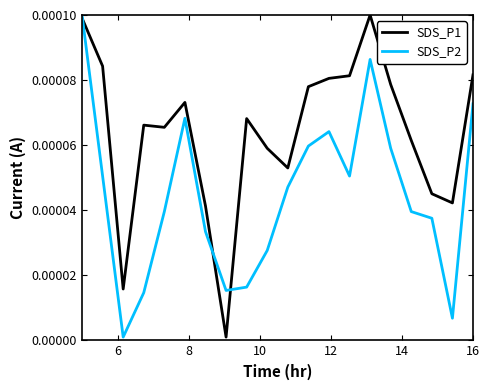

Which series has the largest total across all categories?

SDS_P1